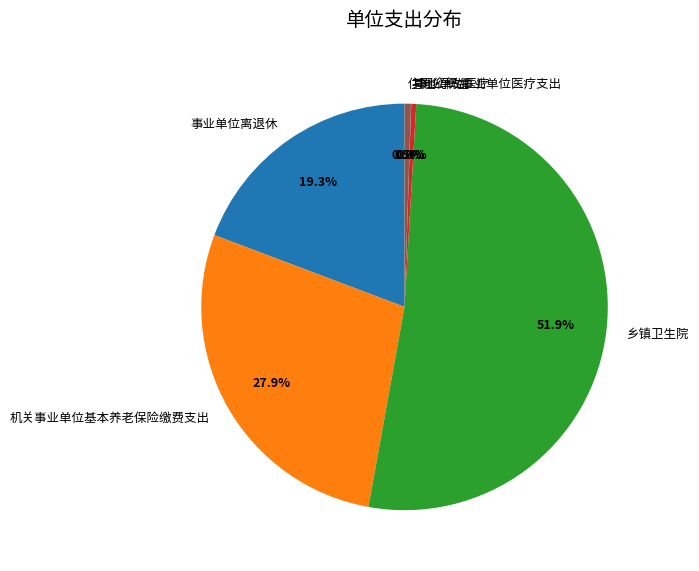

What percentage is the 事业单位离退休 slice, to the nearest percent?

19%